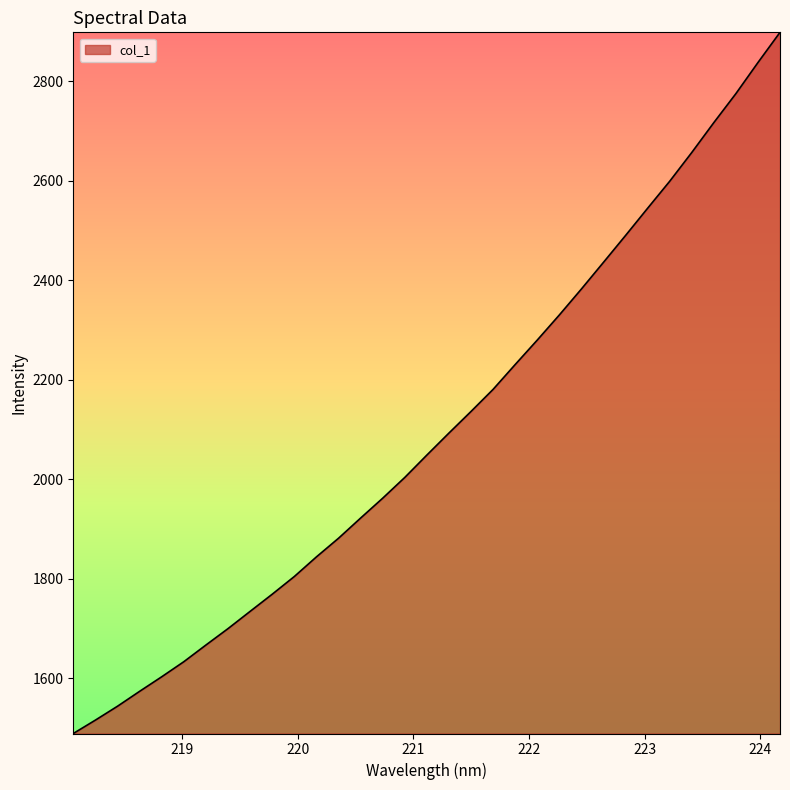

What is the maximum value shown in the chart?

2898.5